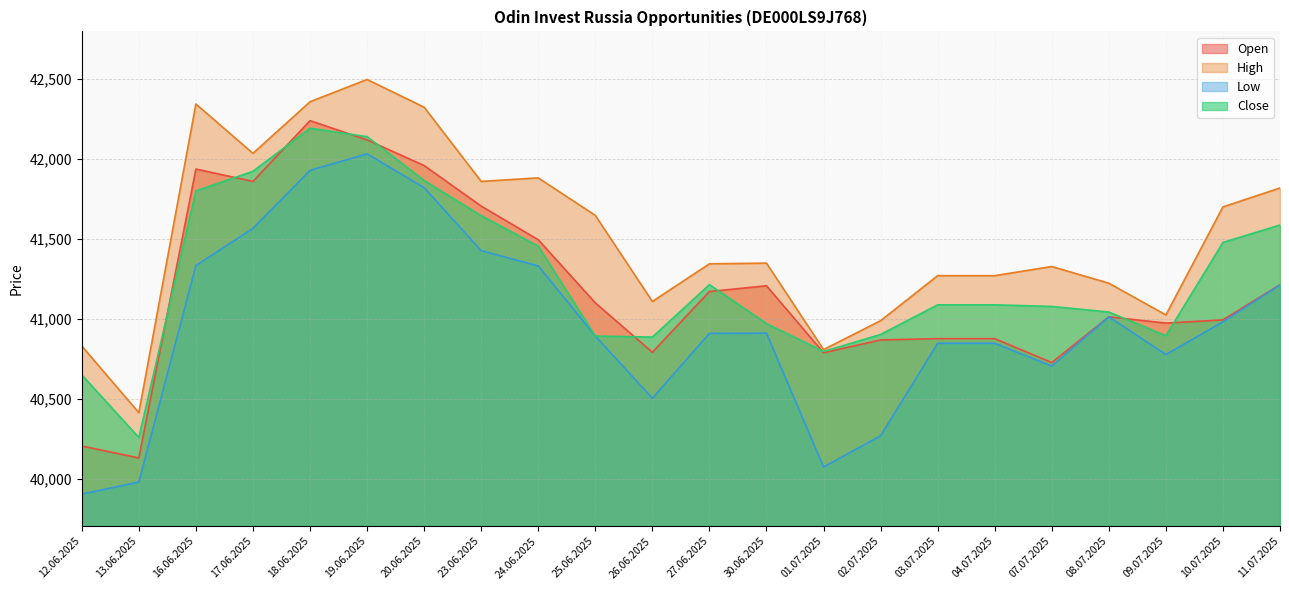

True or false: Close and Low cross at least once.

False